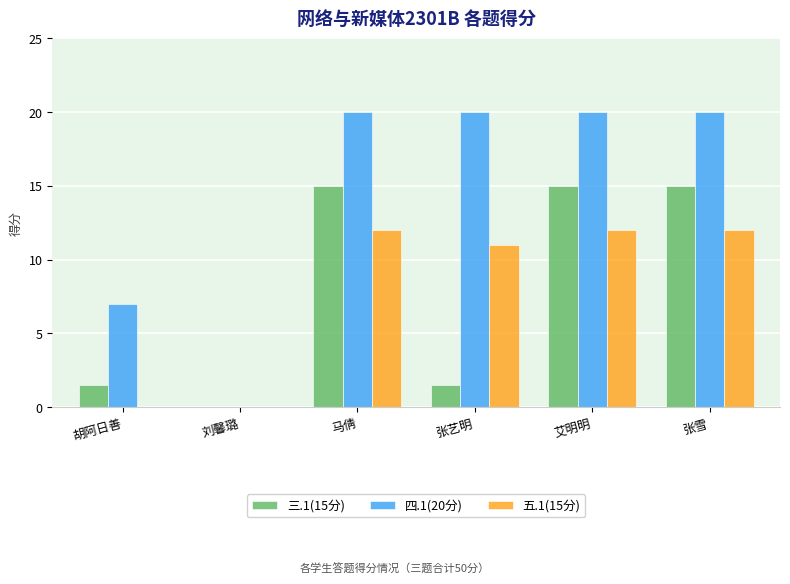

What is the maximum value for 三.1(15分)?

15.0